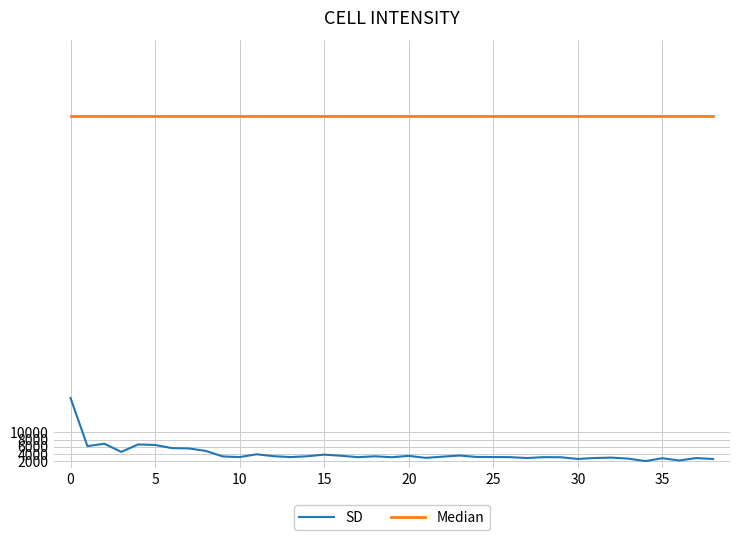

Which series has the largest total across all categories?

Median